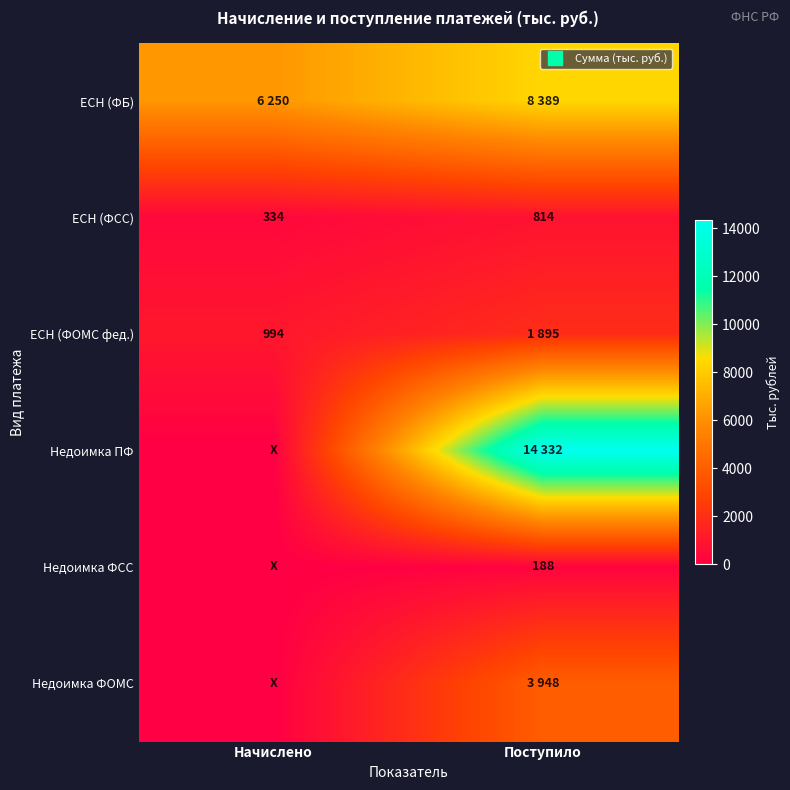

What is the sum of the ЕСН (ФСС) values at Поступило and Начислено?

1148